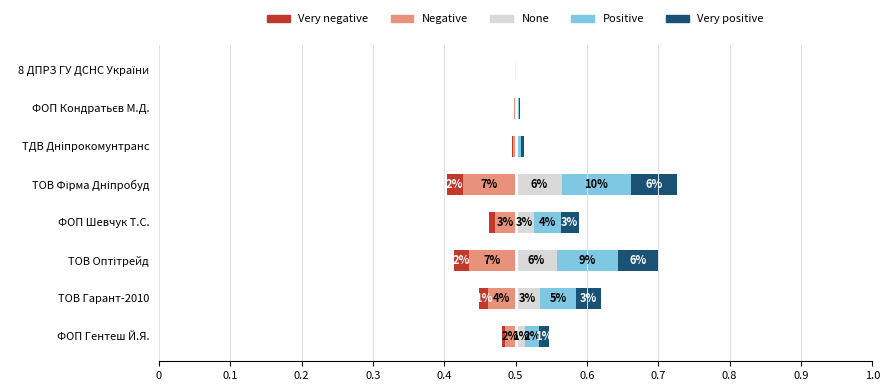

True or false: Very negative has a value of 0.0 at ТДВ Дніпрокомунтранс.

True